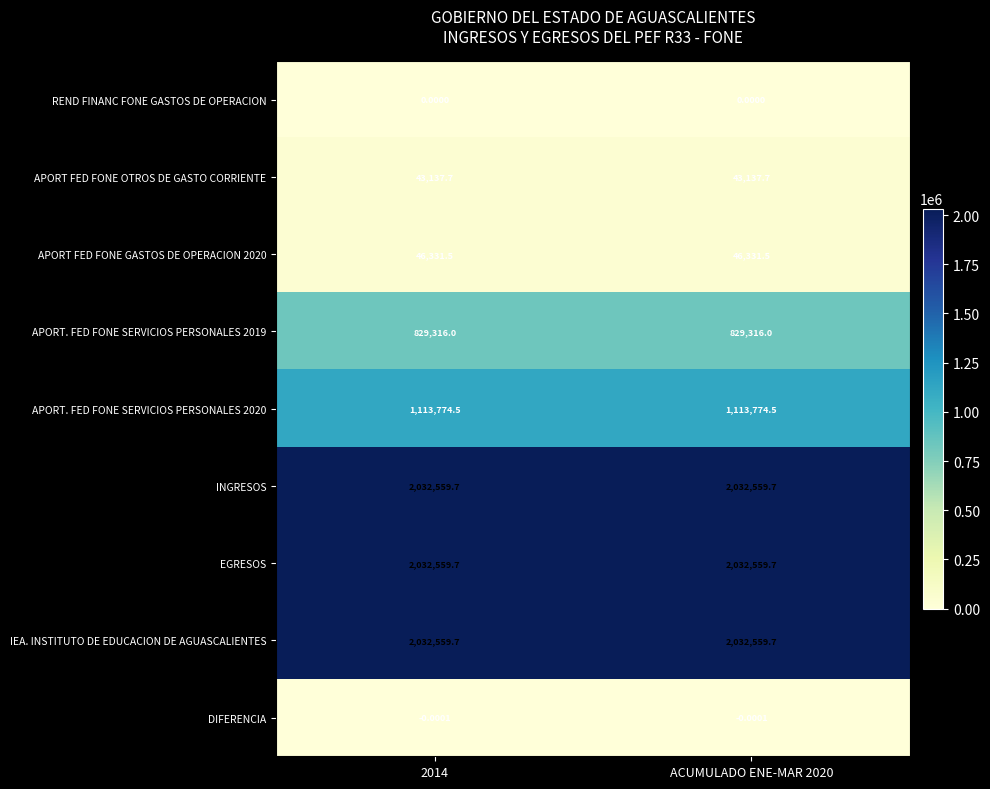

How many series are shown in this chart?

9